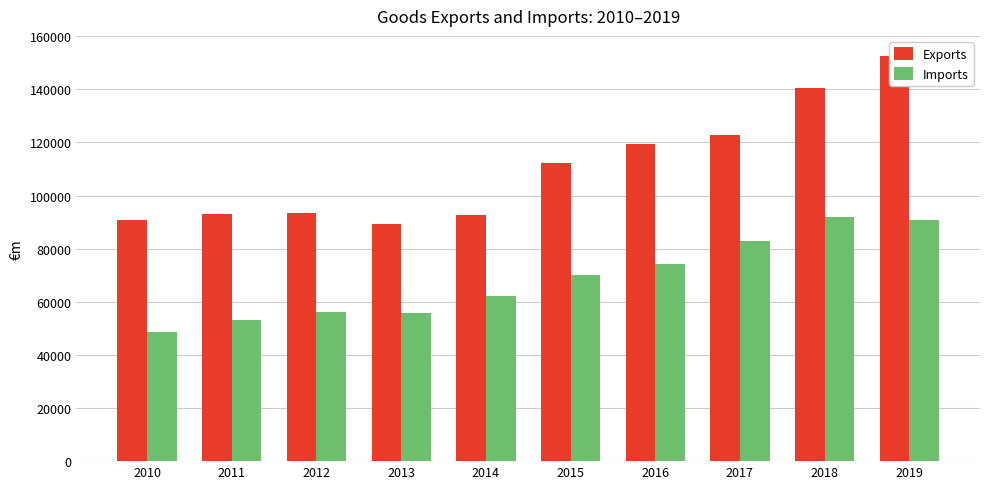

Rank the categories by Imports value from lowest to highest.

2010, 2011, 2013, 2012, 2014, 2015, 2016, 2017, 2019, 2018